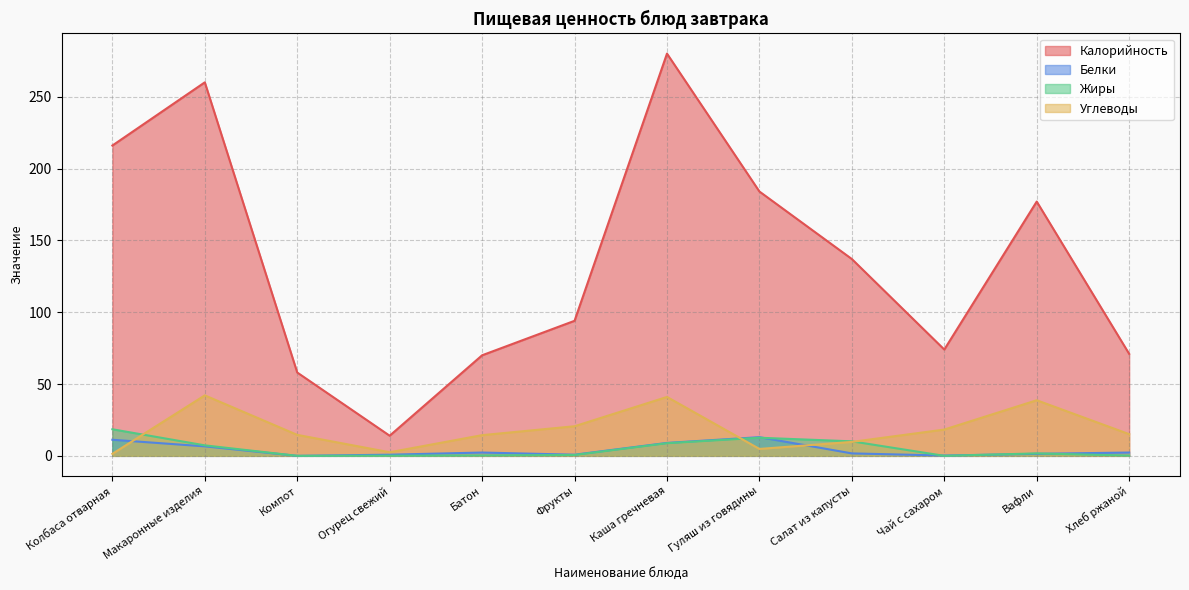

List the labels in order of Углеводы value, largest first.

Макаронные изделия, Каша гречневая, Вафли, Фрукты, Чай с сахаром, Хлеб ржаной, Компот, Батон, Салат из капусты, Гуляш из говядины, Огурец свежий, Колбаса отварная